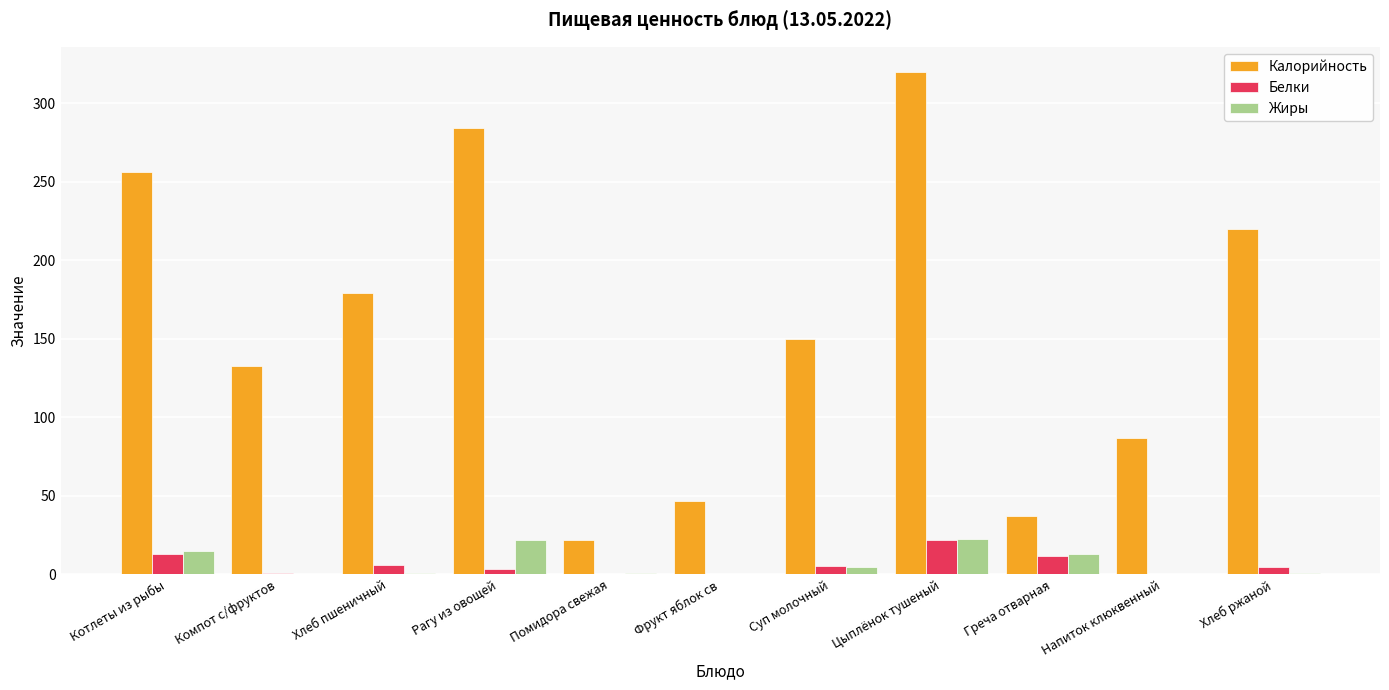

Which series has the widest spread of values?

Калорийность